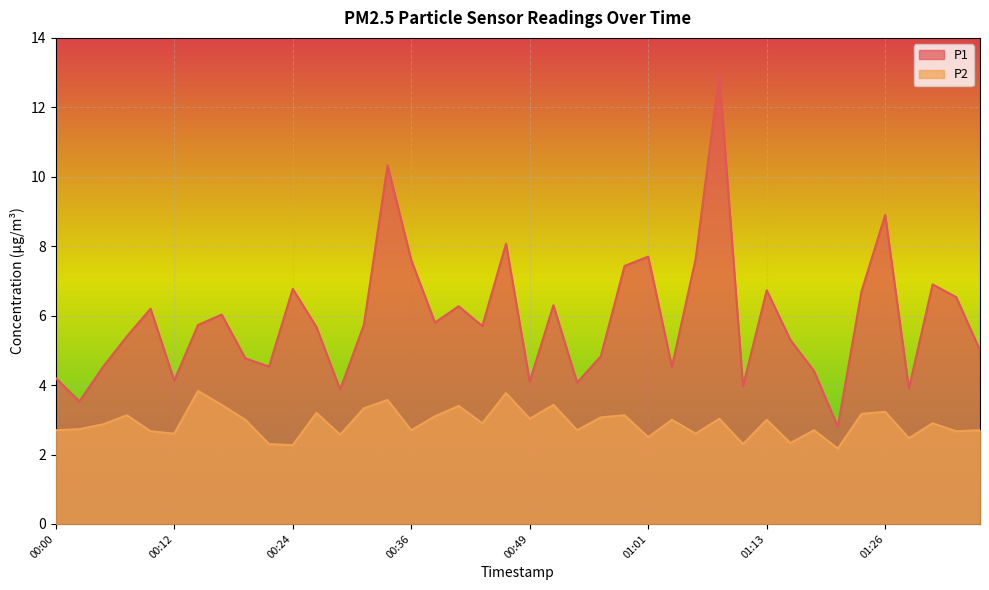

What position from the left is 00:29?

13